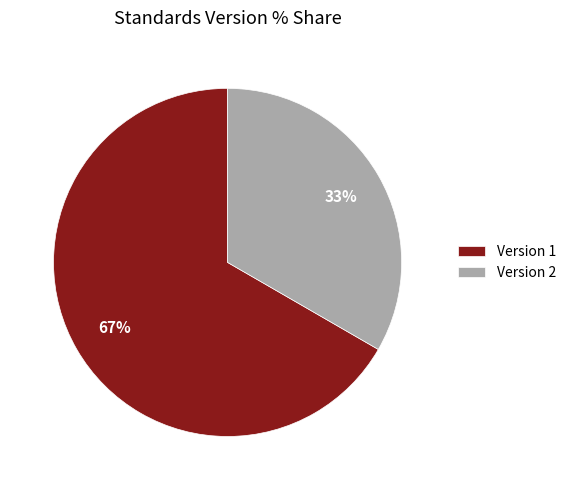

How many slices are in this pie chart?

2